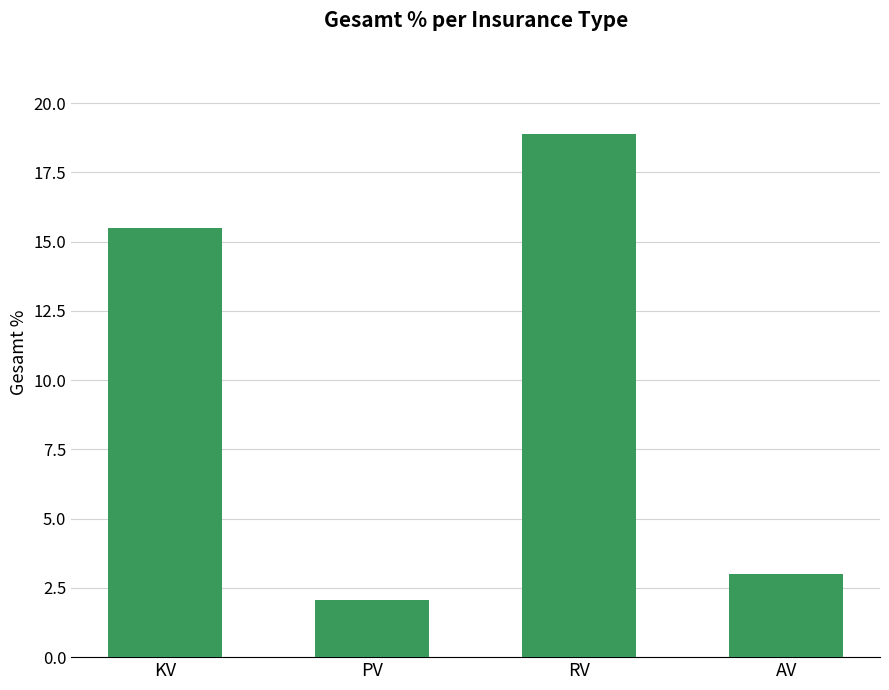

At which label is the value closest to 10?

KV